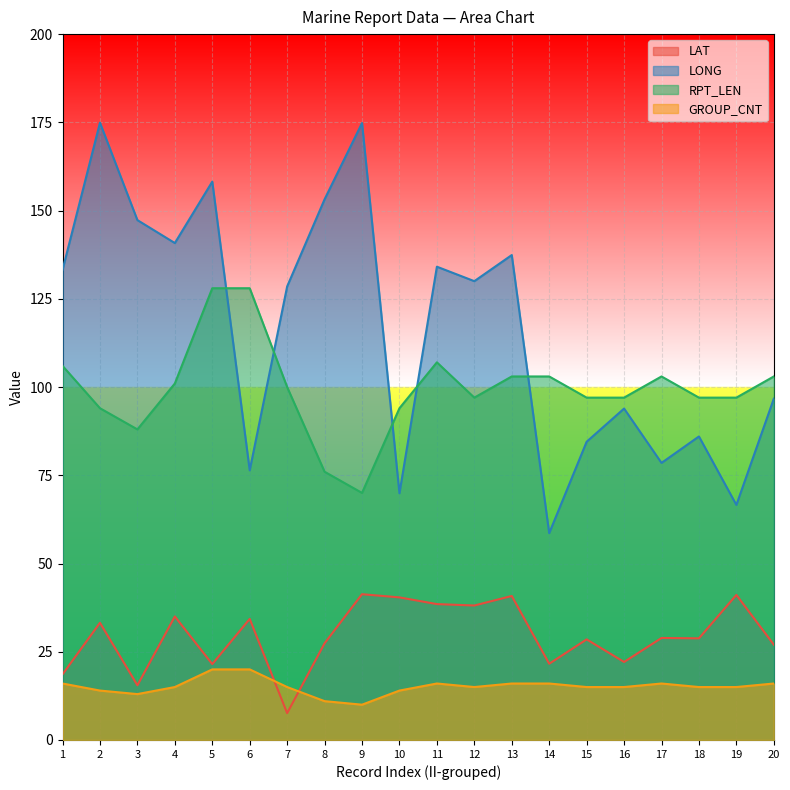

Where is RPT_LEN nearest to the value 99?

7